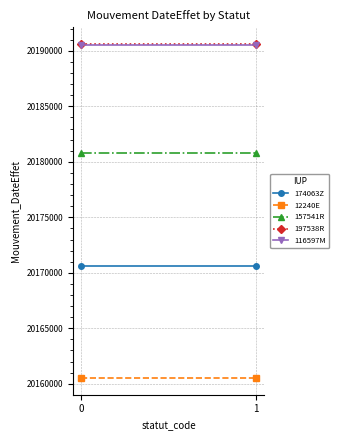

Reading left to right, transcribe all the data shown in this chart.

174063Z: 20170626	20170626
12240E: 20160513	20160513
157541R: 20180825	20180825
197538R: 20190629	20190629
116597M: 20190507	20190507